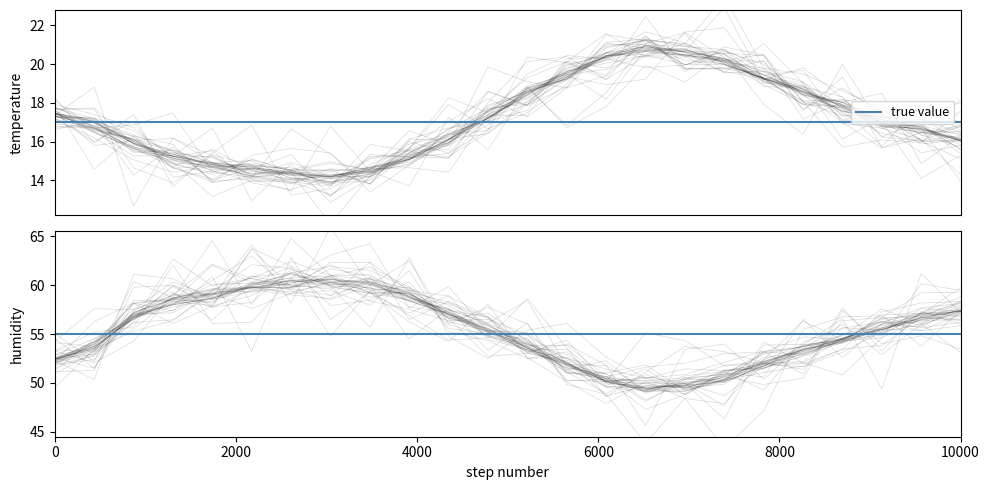

Which series has the widest spread of values?

humidity